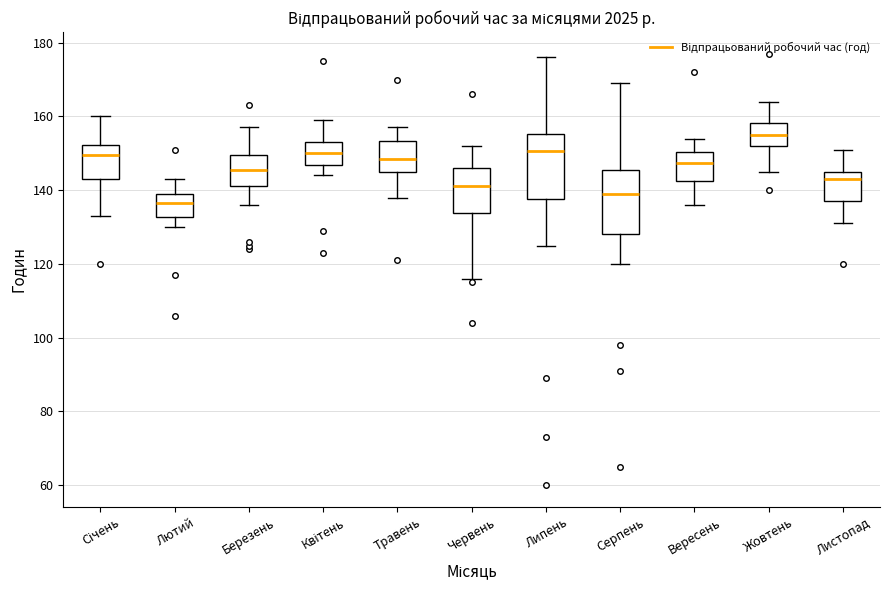

Reading left to right, transcribe this box plot: for each box, give where its median line is, the range the box spans, and where its two whiskers end, as read against the y-axis. The values are not printed on the chart, so give them approximately, as read against the axis.

Січень: median 150, box 144 to 152, whiskers 134 to 160
Лютий: median 136, box 132 to 140, whiskers 130 to 144
Березень: median 146, box 142 to 150, whiskers 136 to 158
Квітень: median 150, box 146 to 154, whiskers 144 to 160
Травень: median 148, box 146 to 154, whiskers 138 to 158
Червень: median 142, box 134 to 146, whiskers 116 to 152
Липень: median 150, box 138 to 156, whiskers 126 to 176
Серпень: median 140, box 128 to 146, whiskers 120 to 170
Вересень: median 148, box 142 to 150, whiskers 136 to 154
Жовтень: median 156, box 152 to 158, whiskers 146 to 164
Листопад: median 144, box 138 to 146, whiskers 132 to 152